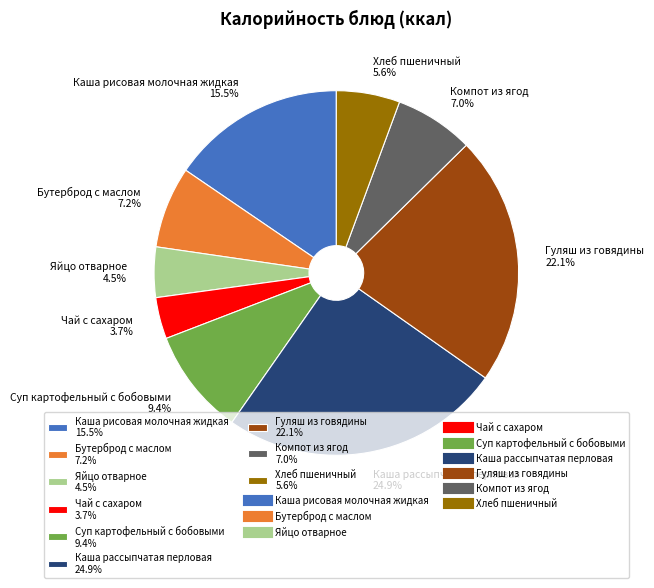

Count the number of slices in the pie.

9